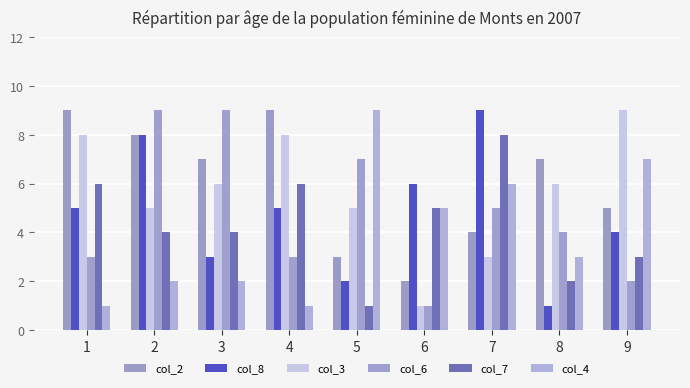

Reading left to right, transcribe all the data shown in this chart.

col_2: 9	8	7	9	3	2	4	7	5
col_8: 5	8	3	5	2	6	9	1	4
col_3: 8	5	6	8	5	1	3	6	9
col_6: 3	9	9	3	7	1	5	4	2
col_7: 6	4	4	6	1	5	8	2	3
col_4: 1	2	2	1	9	5	6	3	7